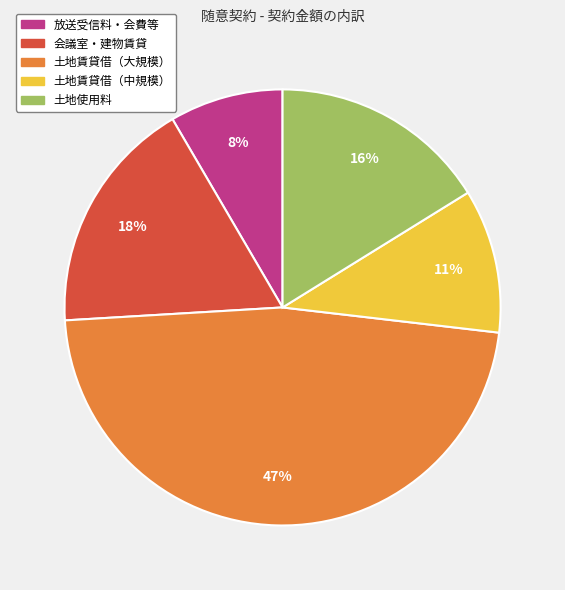

Is there any slice that represents more than half of the pie?

No